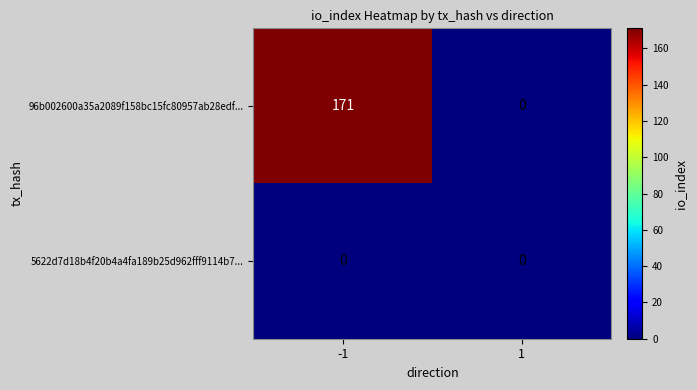

Reading right to left, list all the values displayed in this chart.

96b002600a35a2089f158bc15fc80957ab28edf...: 1=0	-1=171
5622d7d18b4f20b4a4fa189b25d962fff9114b7...: 1=0	-1=0